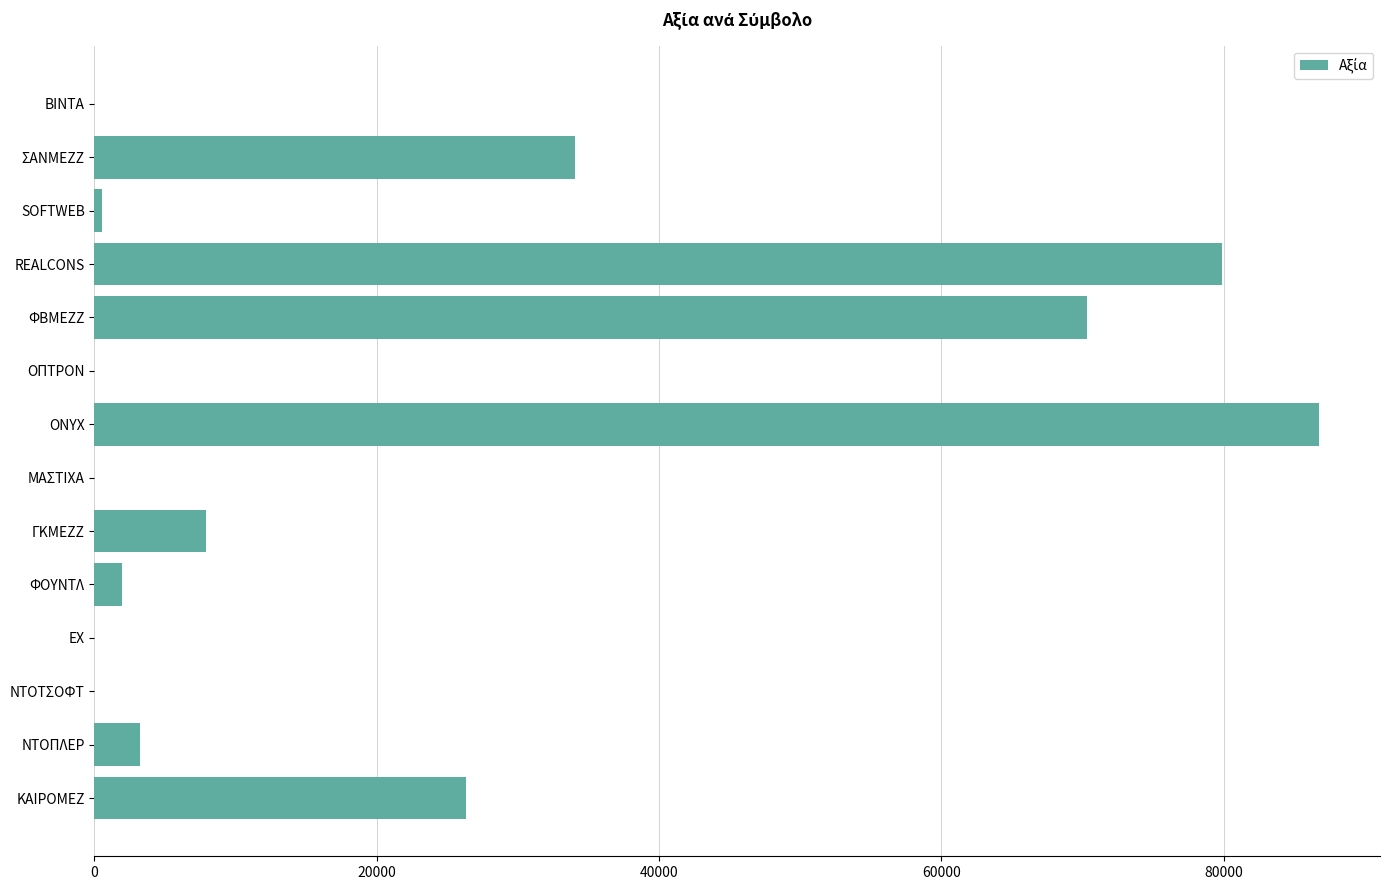

What is the ratio of the value at ΦΒΜΕΖΖ to the value at ΣΑΝΜΕΖΖ?

2.1